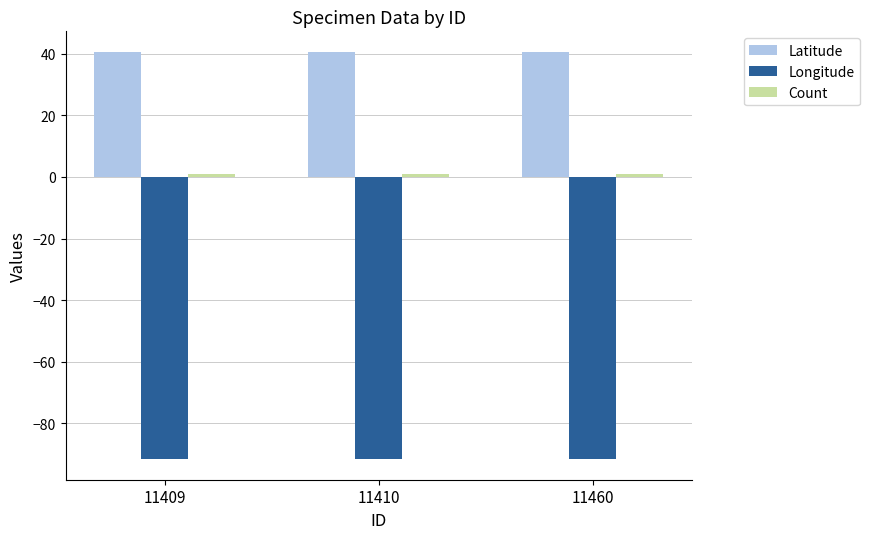

How many data points does each series have?

3